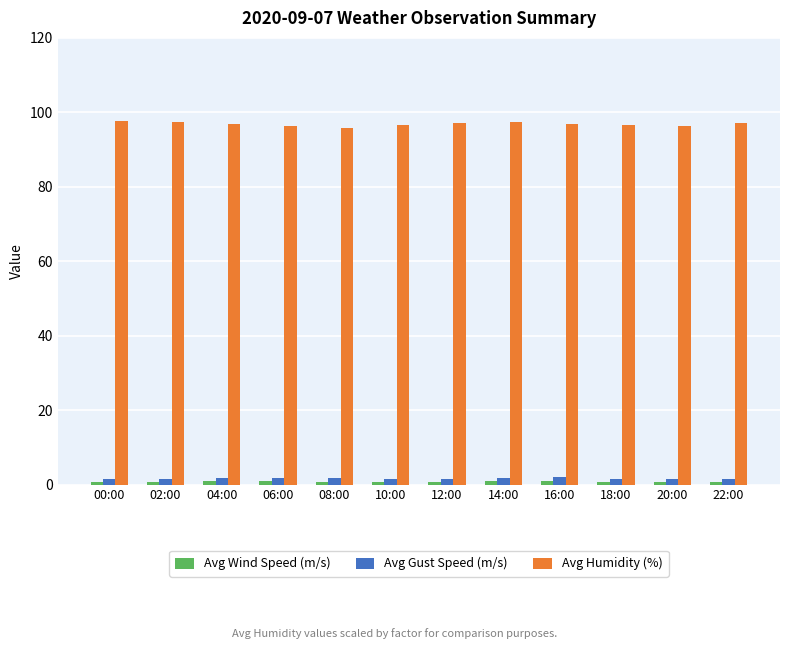

What is the average value of the Avg Humidity (%) series?

96.8